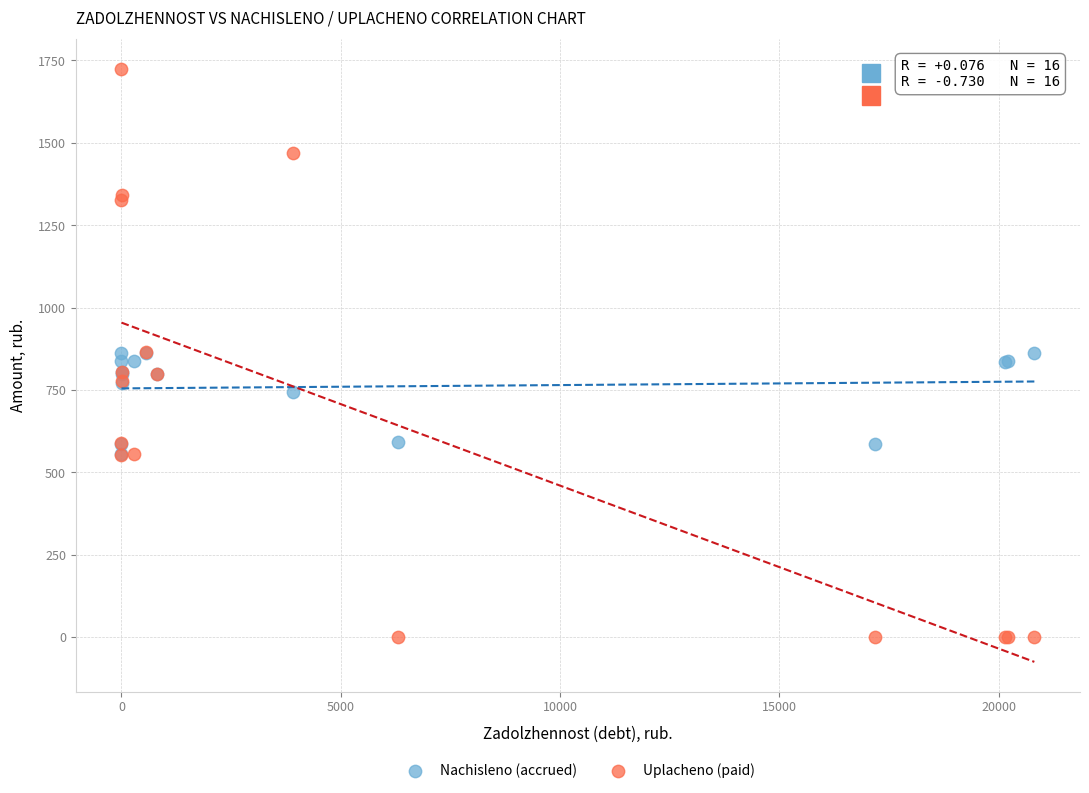

Which series contains the lowest Y value?

Uplacheno (paid)